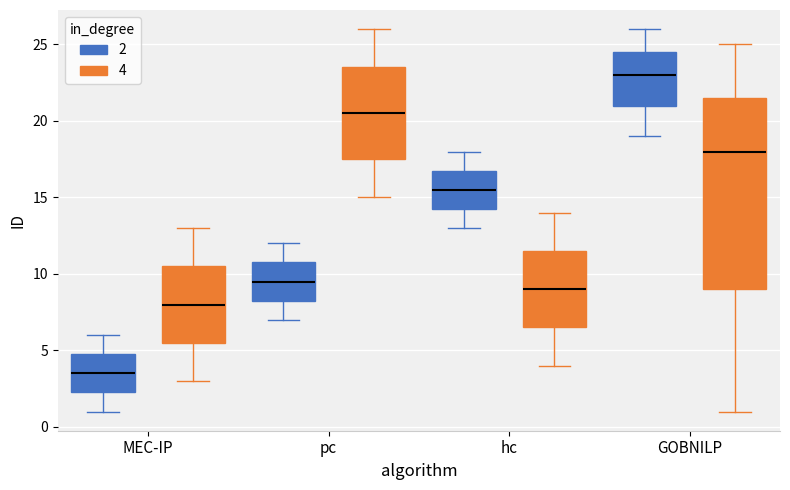

Reading left to right, transcribe this box plot: for each box, give where its median line is, the range the box spans, and where its two whiskers end, as read against the y-axis. The values are not printed on the chart, so give them approximately, as read against the axis.

MEC-IP (2): median 3.5, box 2.5 to 5.0, whiskers 1.0 to 6.0
MEC-IP (4): median 8.0, box 5.5 to 10.5, whiskers 3.0 to 13.0
pc (2): median 9.5, box 8.5 to 11.0, whiskers 7.0 to 12.0
pc (4): median 20.5, box 17.5 to 23.5, whiskers 15.0 to 26.0
hc (2): median 15.5, box 14.5 to 17.0, whiskers 13.0 to 18.0
hc (4): median 9.0, box 6.5 to 11.5, whiskers 4.0 to 14.0
GOBNILP (2): median 23.0, box 21.0 to 24.5, whiskers 19.0 to 26.0
GOBNILP (4): median 18.0, box 9.0 to 21.5, whiskers 1.0 to 25.0